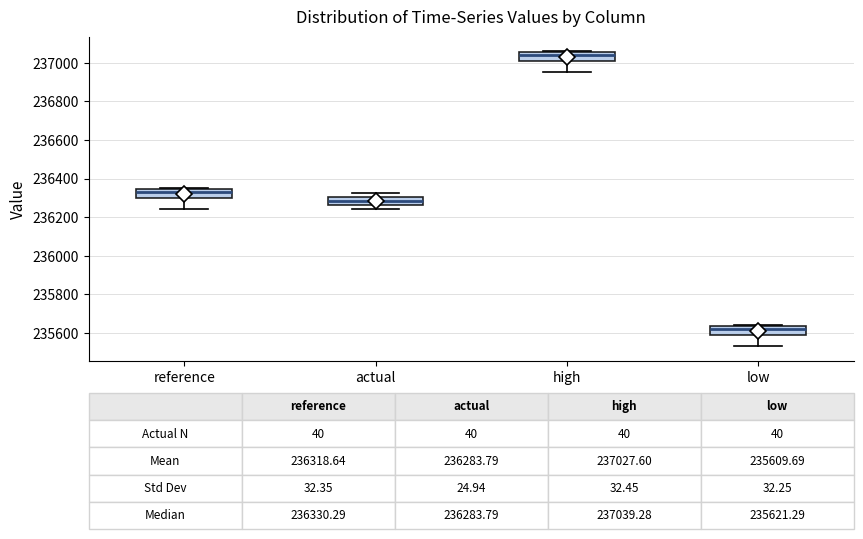

Which box has the lowest median line?

low